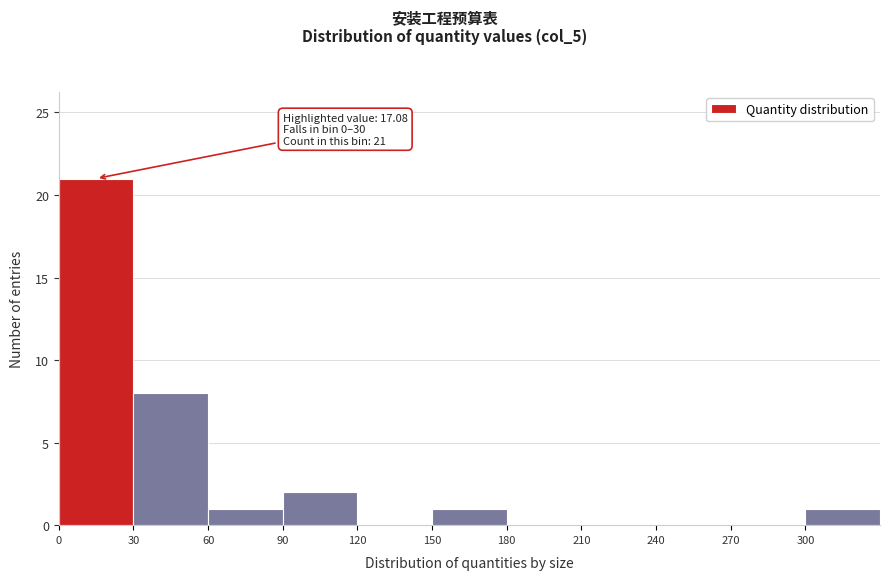

Which range on the x-axis has the tallest bar?

0 to 30